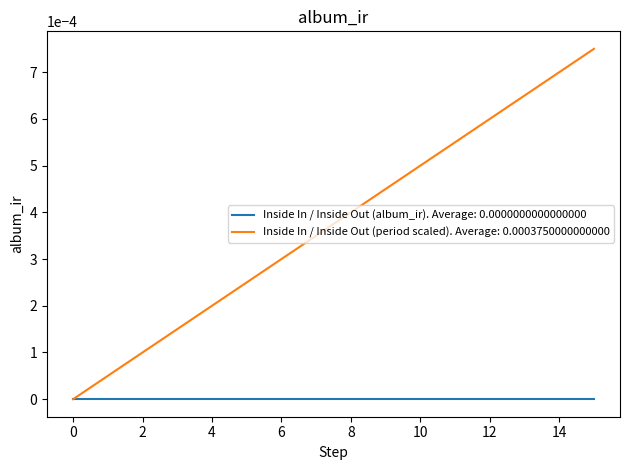

Which series has the largest total across all categories?

Inside In / Inside Out (period scaled). Average: 0.0003750000000000